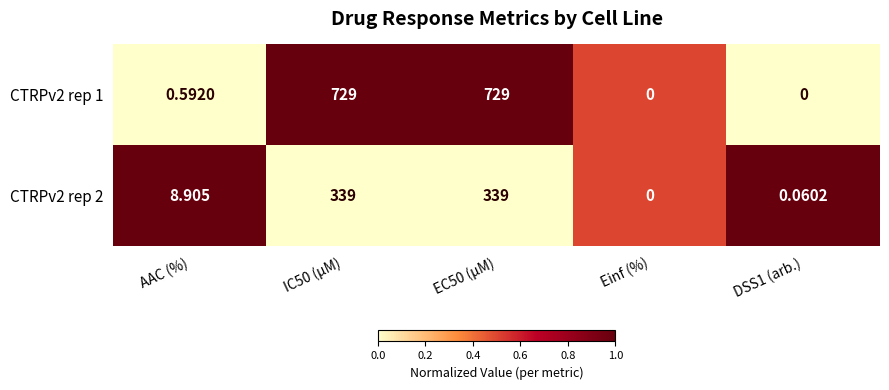

Is the value of CTRPv2 rep 2 at IC50 (µM) greater than the value of CTRPv2 rep 1 at EC50 (µM)?

No